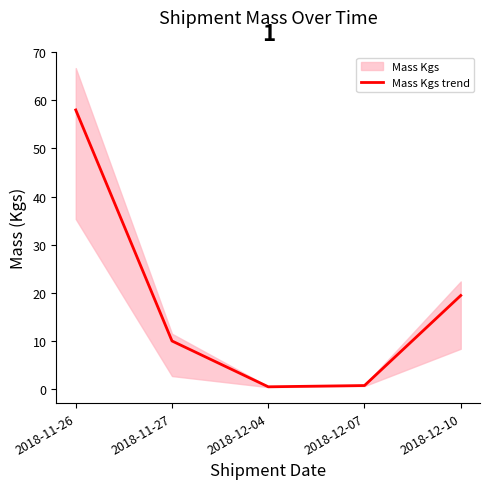

The value at 2018-11-26 is 103.5. True or false?

False